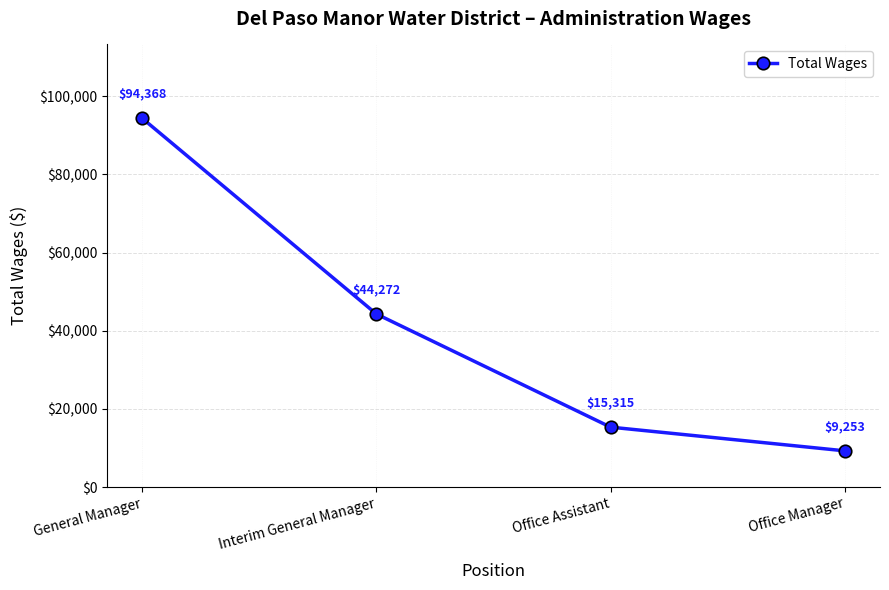

What is the value of the 4th point from the left?

9253